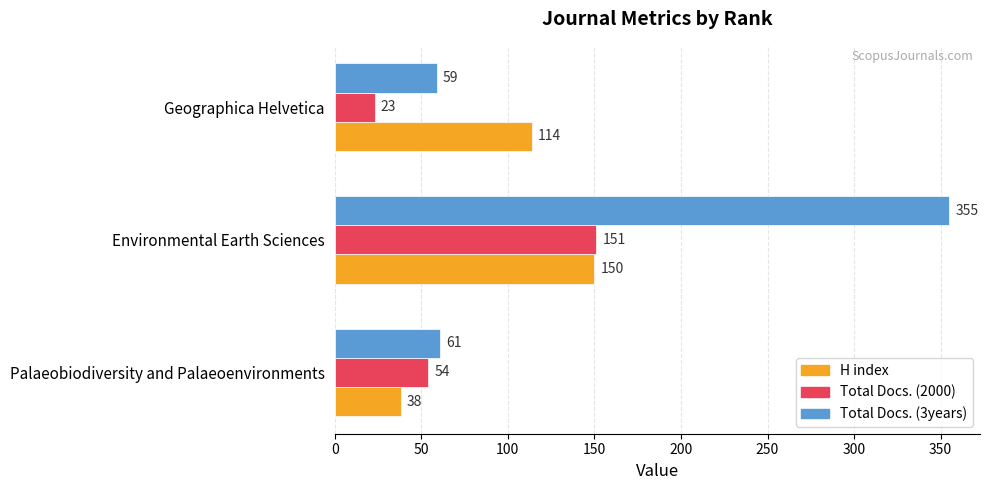

List the labels in order of H index value, smallest first.

Palaeobiodiversity and Palaeoenvironments, Geographica Helvetica, Environmental Earth Sciences